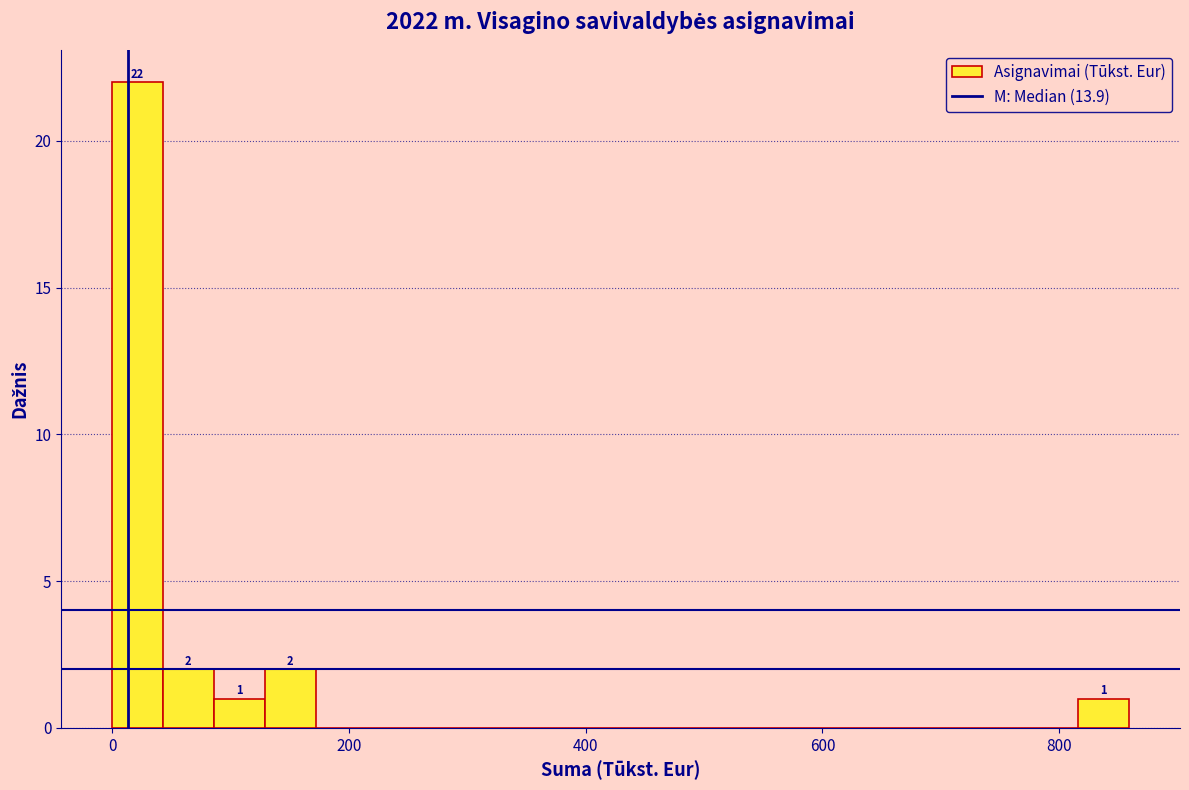

Read against the x-axis, roughly where is the centre of the tallest bar?

20